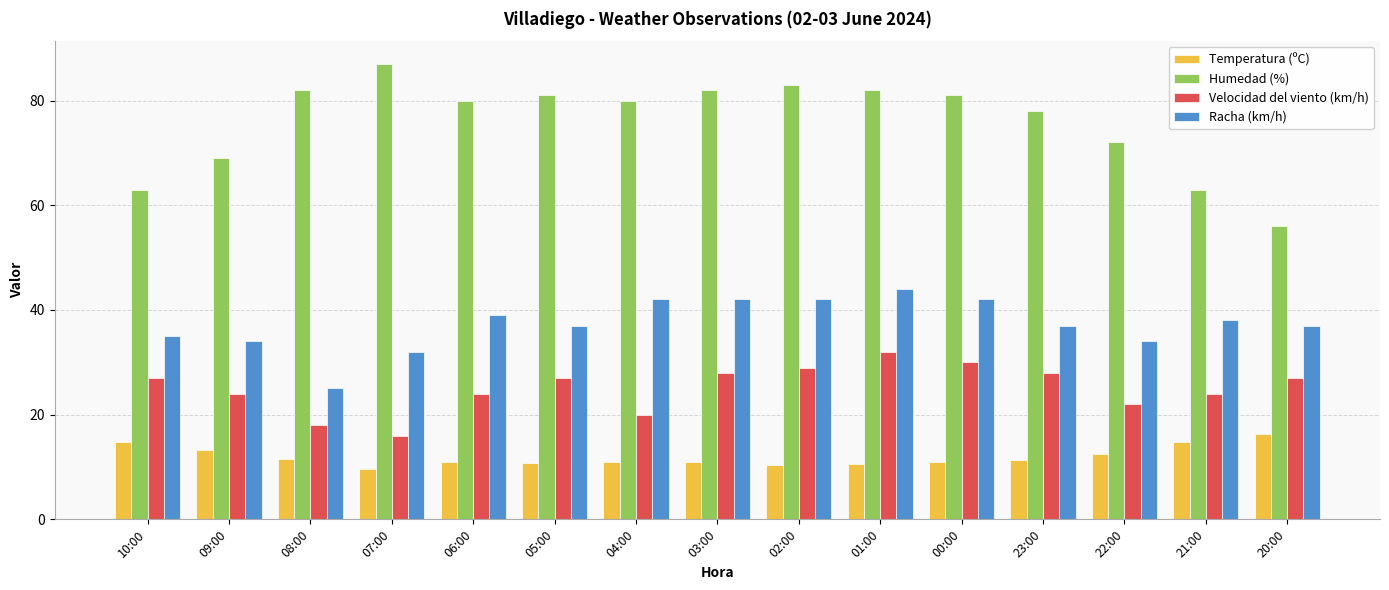

Is it true that Racha (km/h) equals 42.0 at 03:00?

True